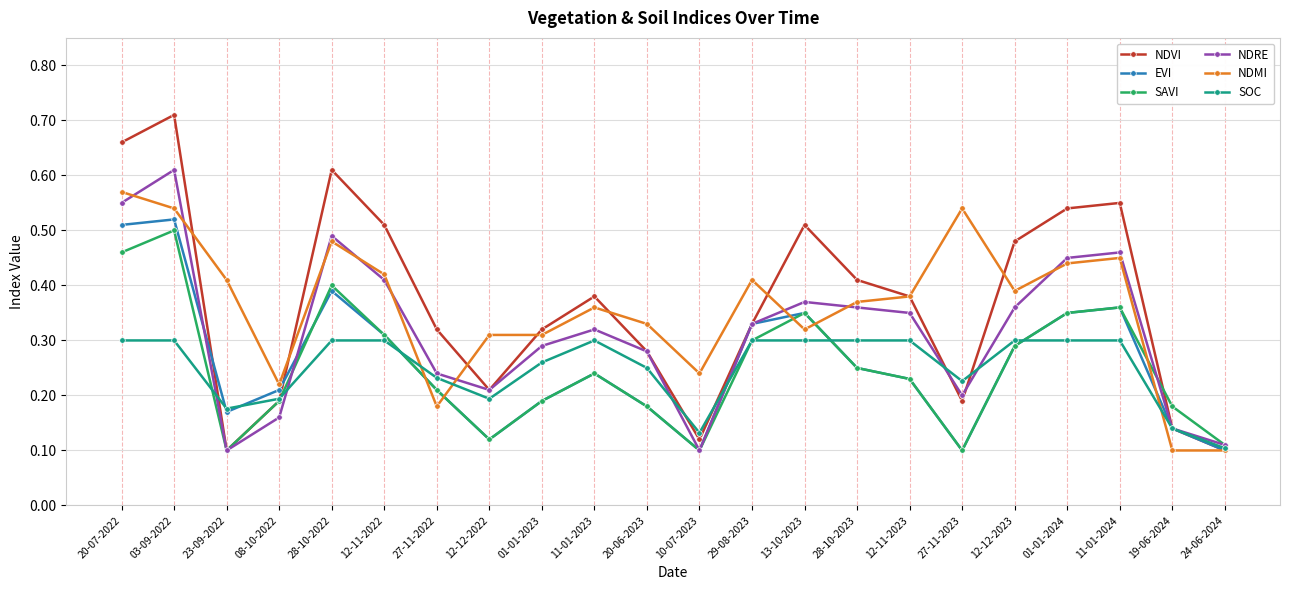

Where do NDRE and NDMI first cross each other?

20-07-2022 and 03-09-2022